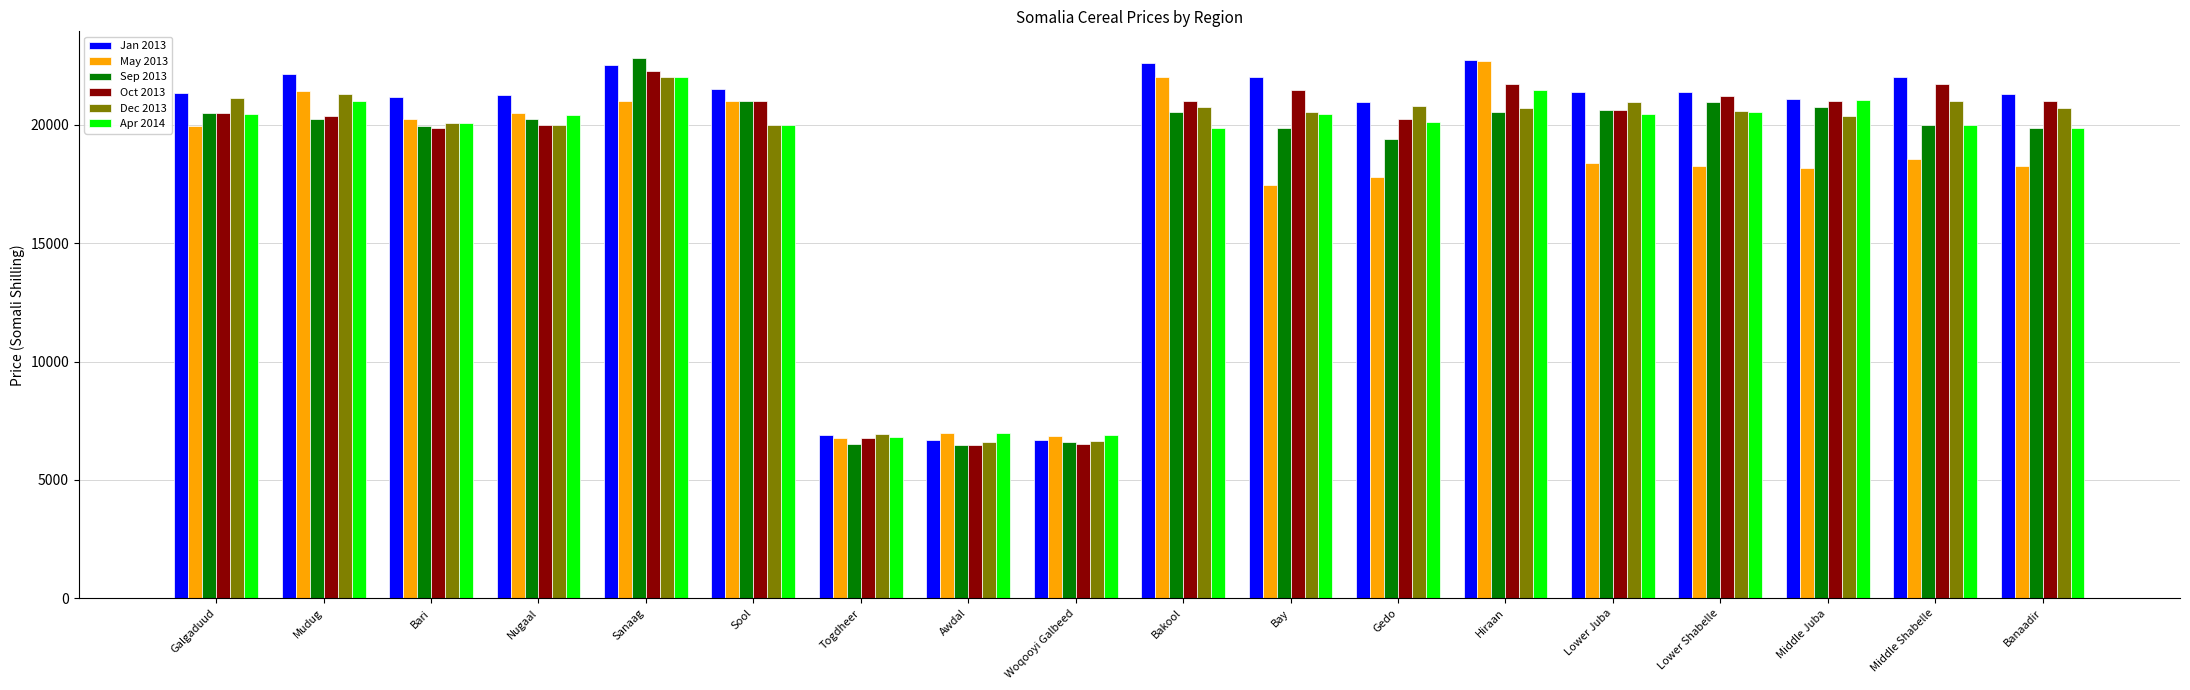

What is the label of the 17th bar from the left?

Middle Shabelle